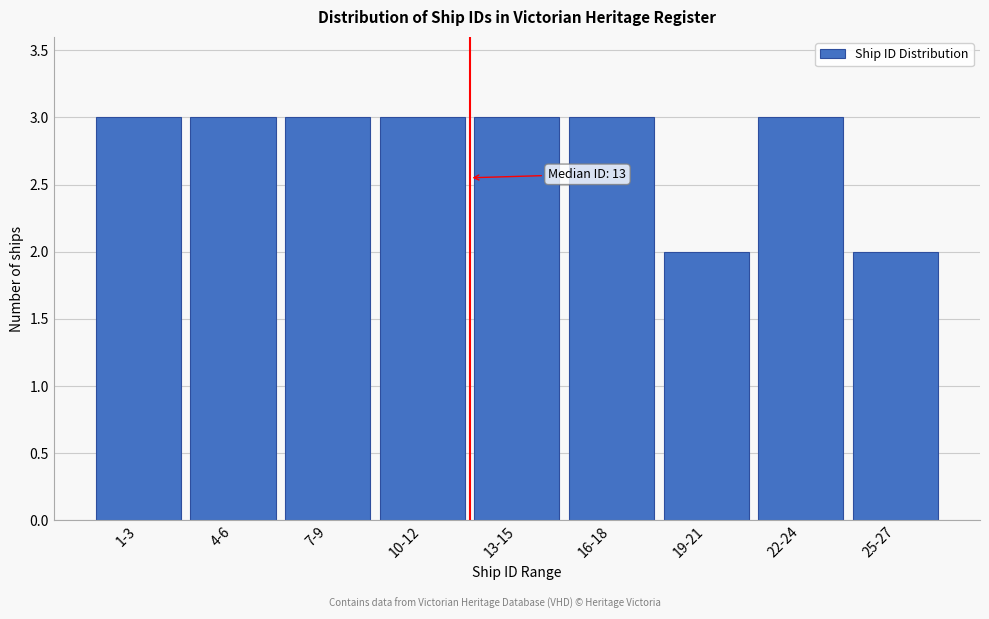

Reading left to right, list all the values displayed in this chart.

1-3=3	4-6=3	7-9=3	10-12=3	13-15=3	16-18=3	19-21=2	22-24=3	25-27=2